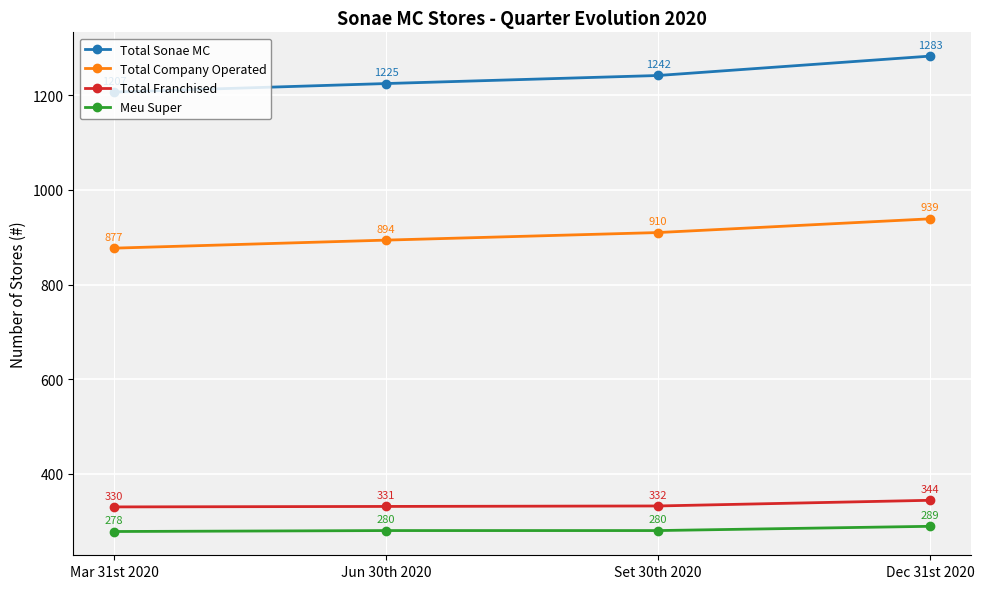

What are all the series names shown in the legend?

Total Sonae MC, Total Company Operated, Total Franchised, Meu Super